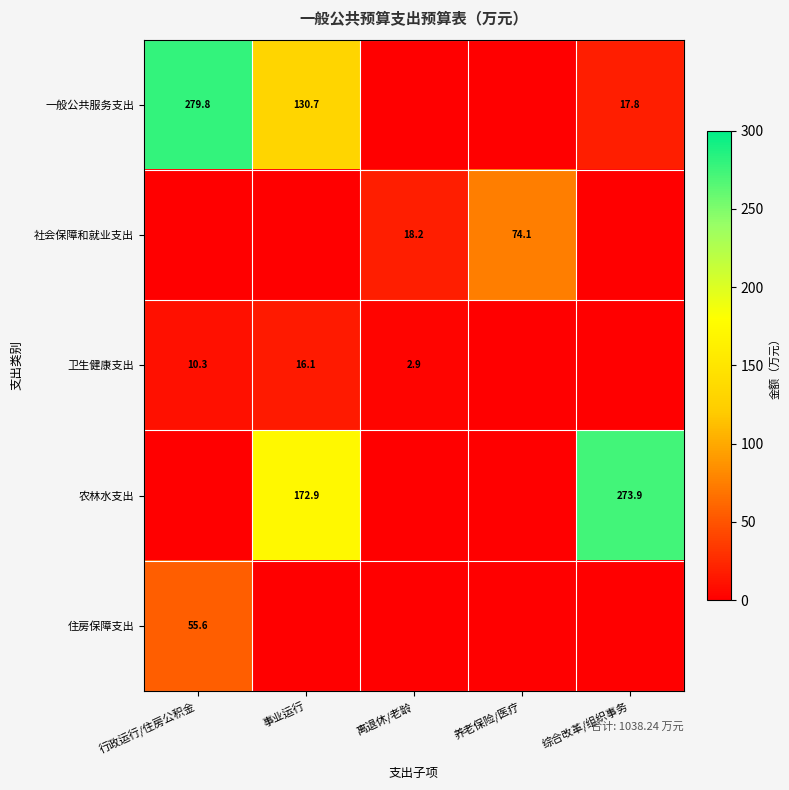

The 一般公共服务支出 series shows 130.7 at 事业运行. True or false?

True